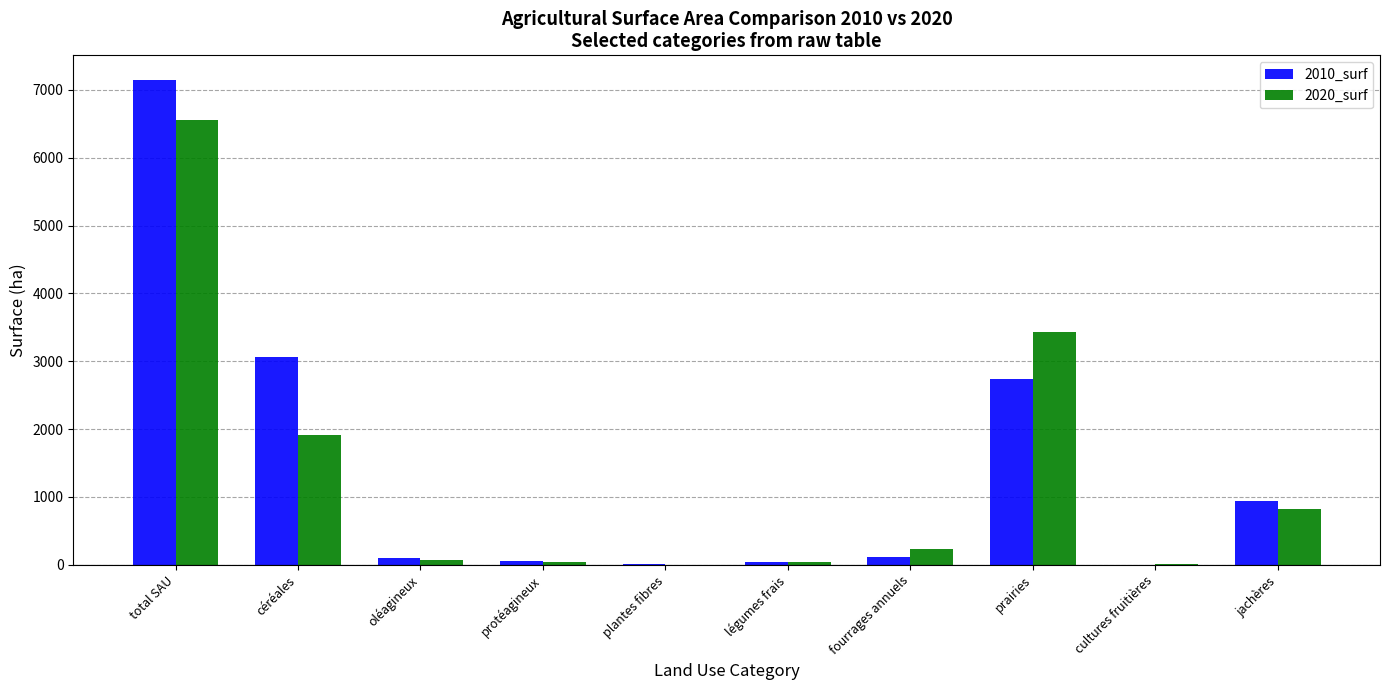

How many groups of bars are there?

10